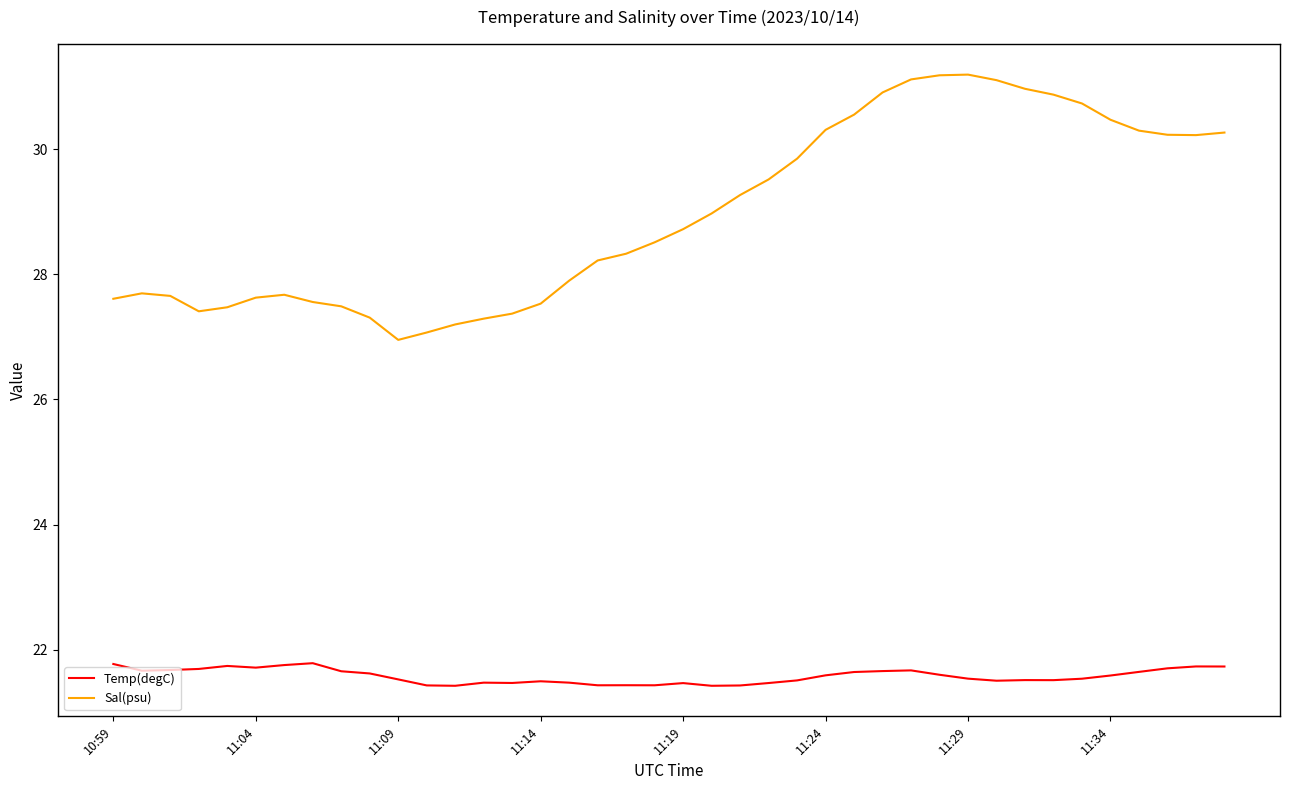

What is the difference between the maximum and minimum values in the Temp(degC) series?

0.4